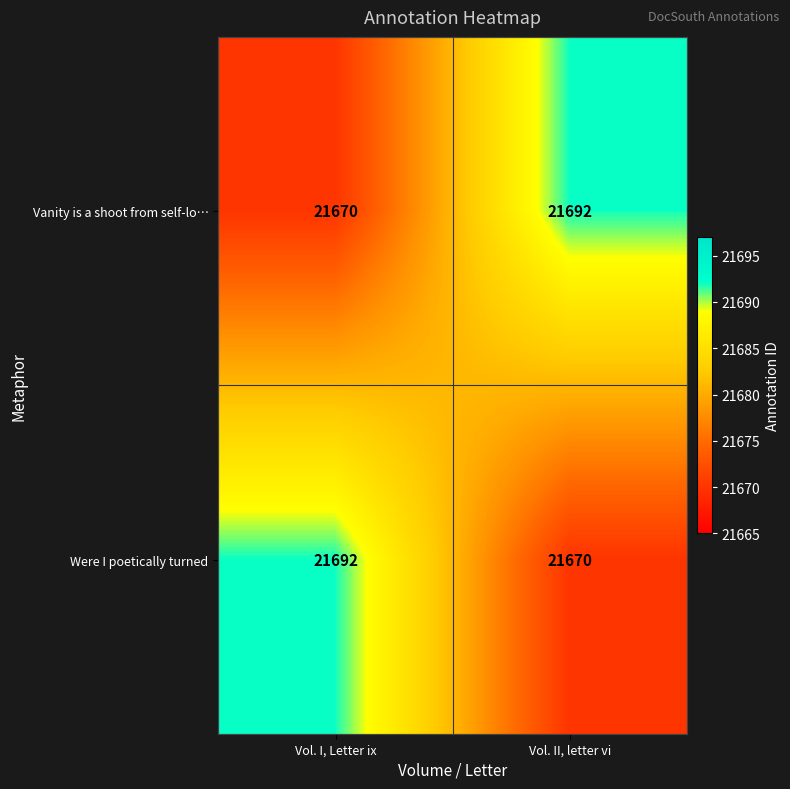

Rank the series at Vol. II, letter vi from highest to lowest value.

Vanity is a shoot from self-lo…, Were I poetically turned